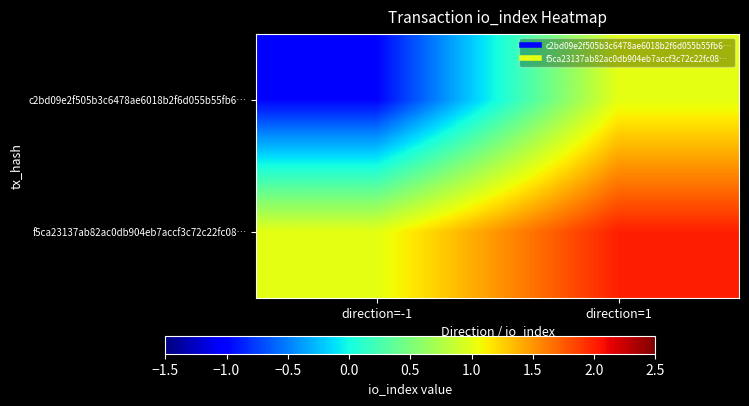

How many series are shown in this chart?

2